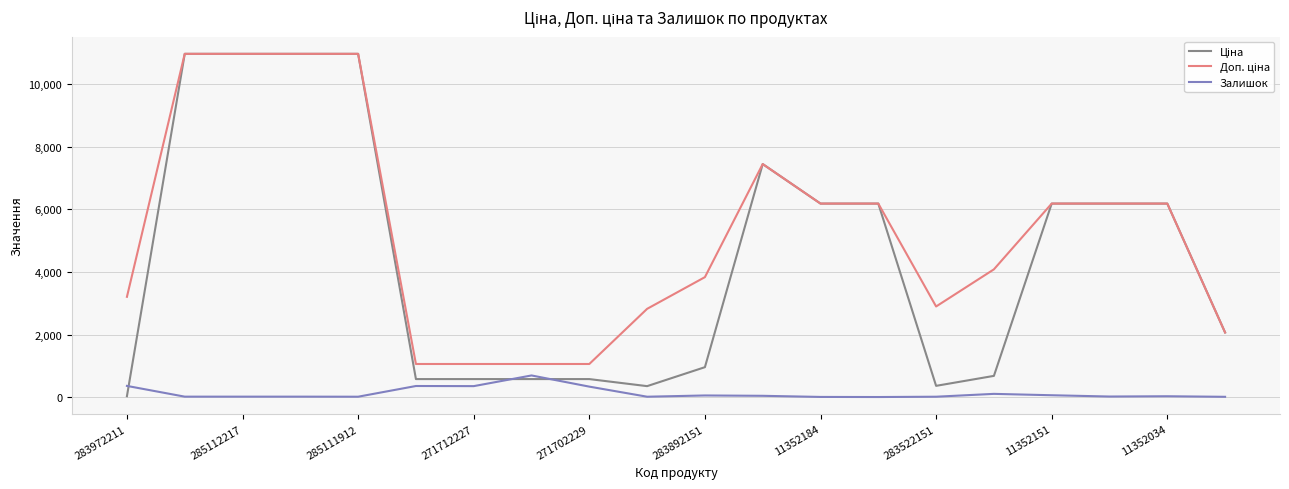

What is the maximum value for Залишок?

694.0